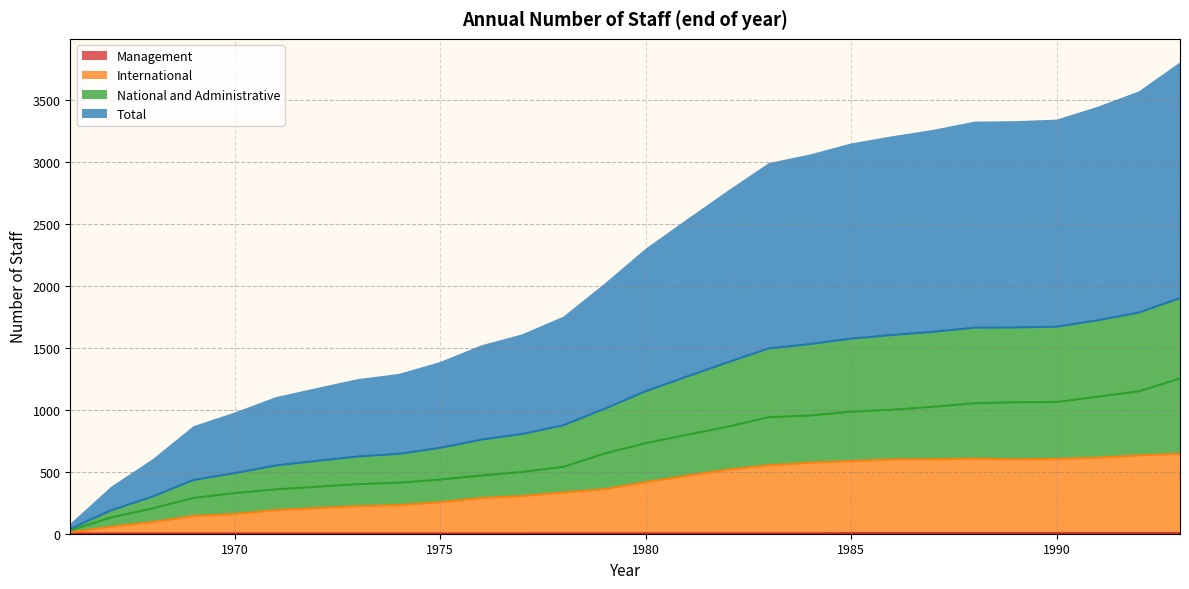

List the series in order of their overall mean, highest first.

Total, National and Administrative, International, Management